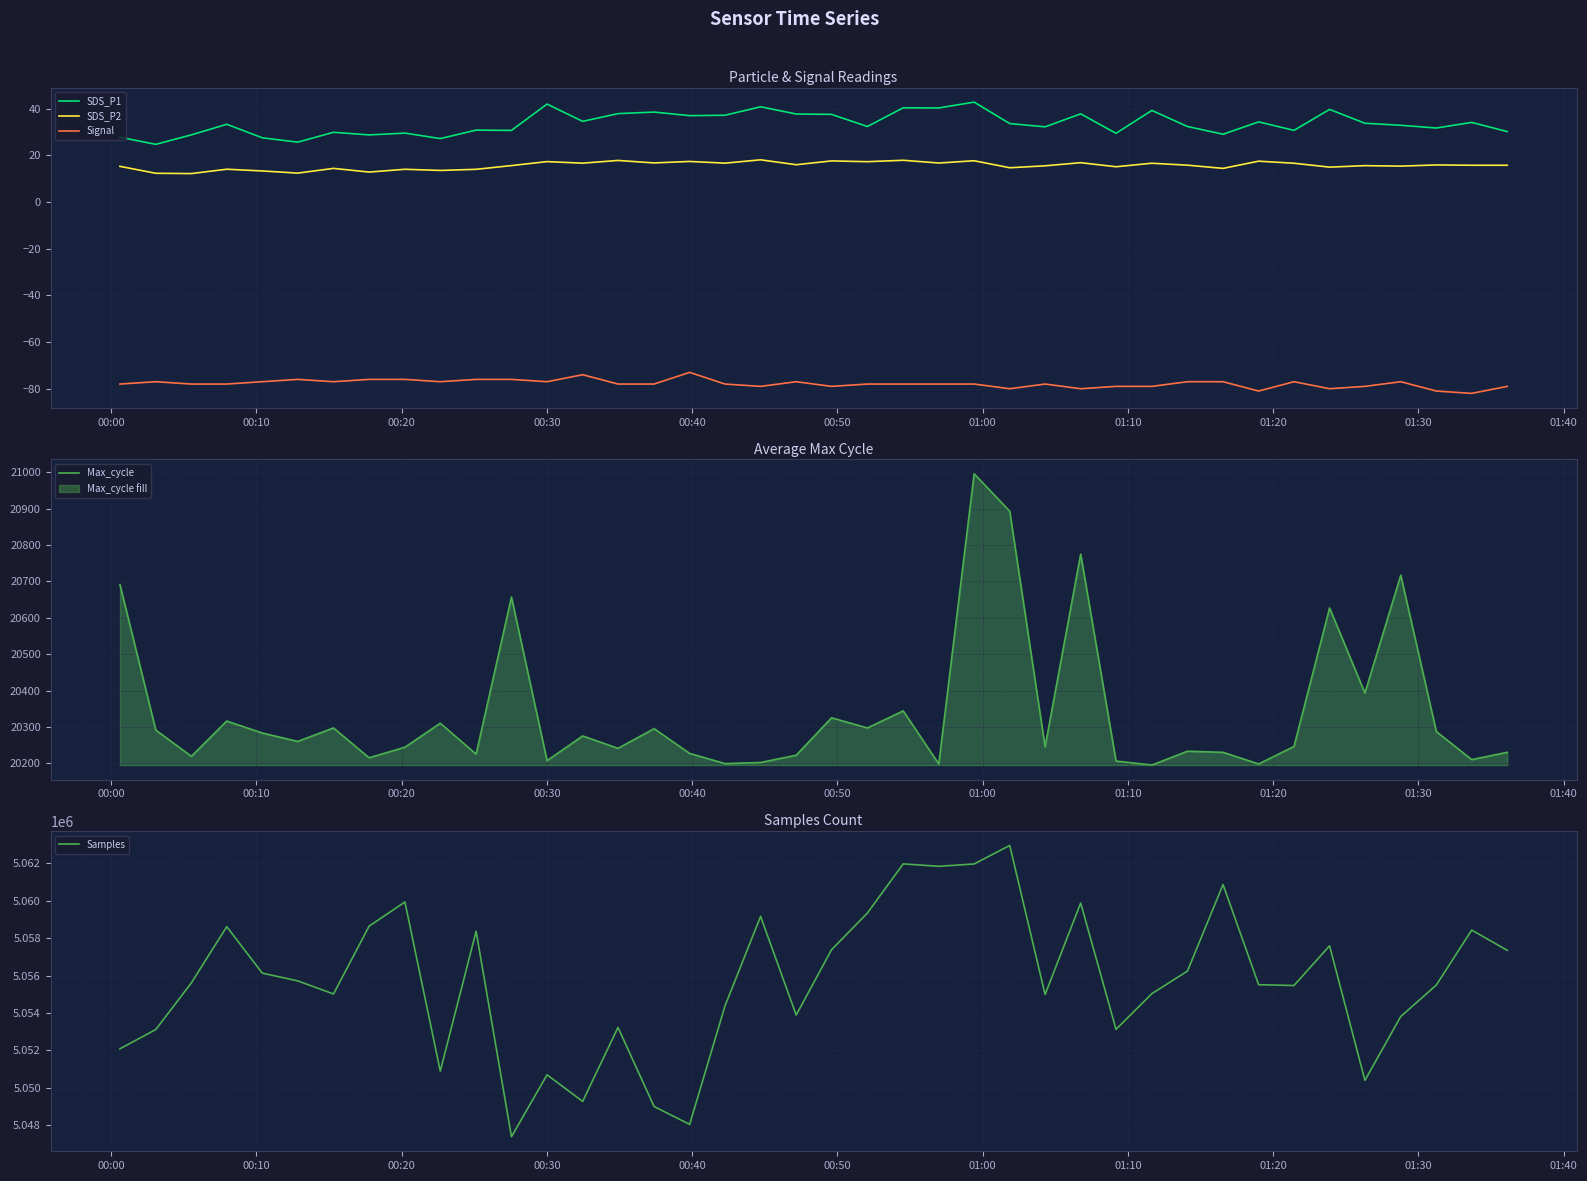

True or false: Signal and SDS_P1 intersect in this chart.

False